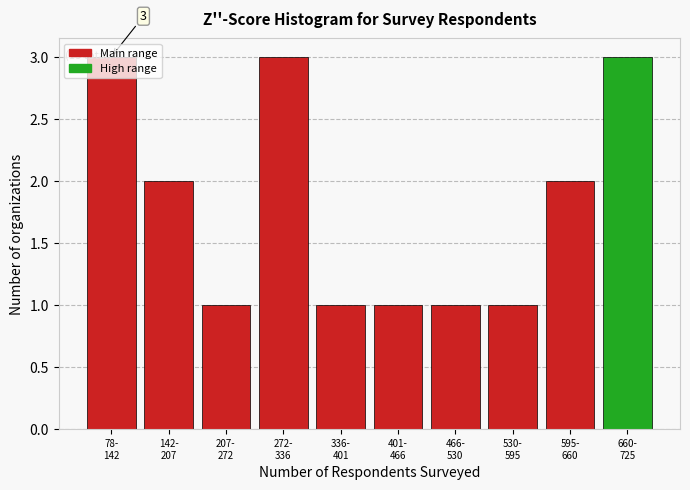

What is the value of the 4th bar from the left?

3